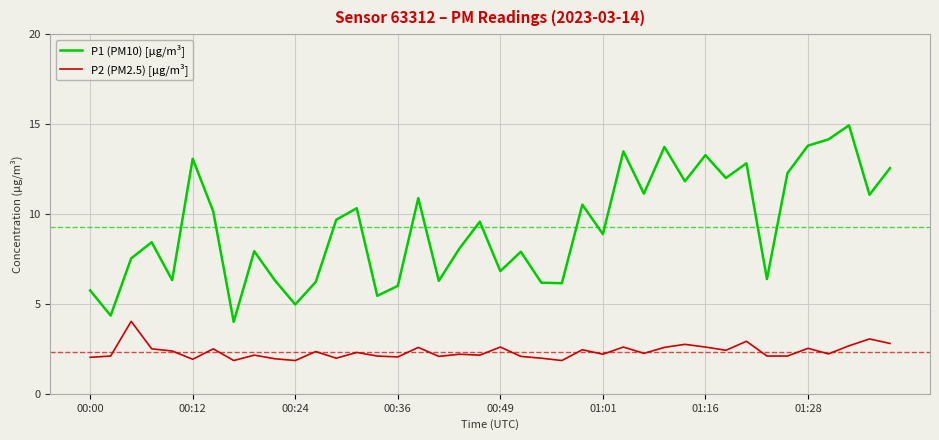

Which series has the largest total across all categories?

P1 (PM10) [µg/m³]